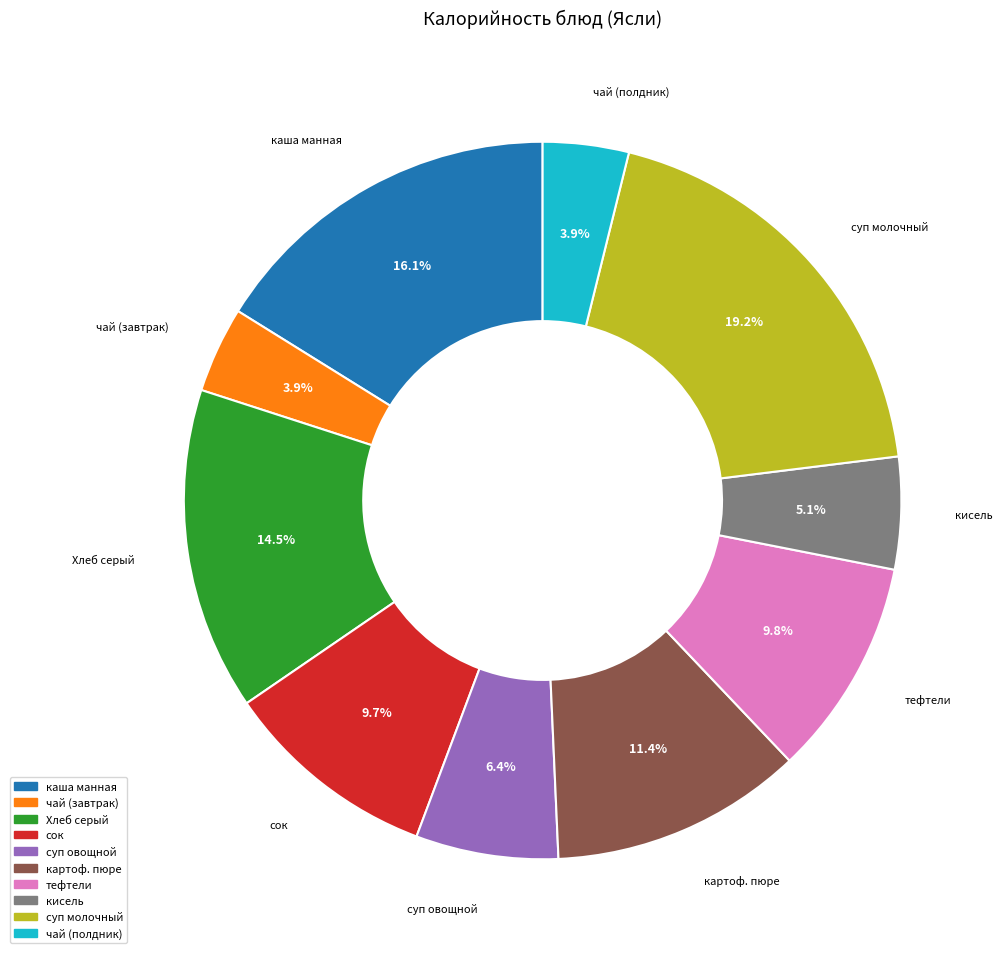

Is there a majority slice in this chart?

No